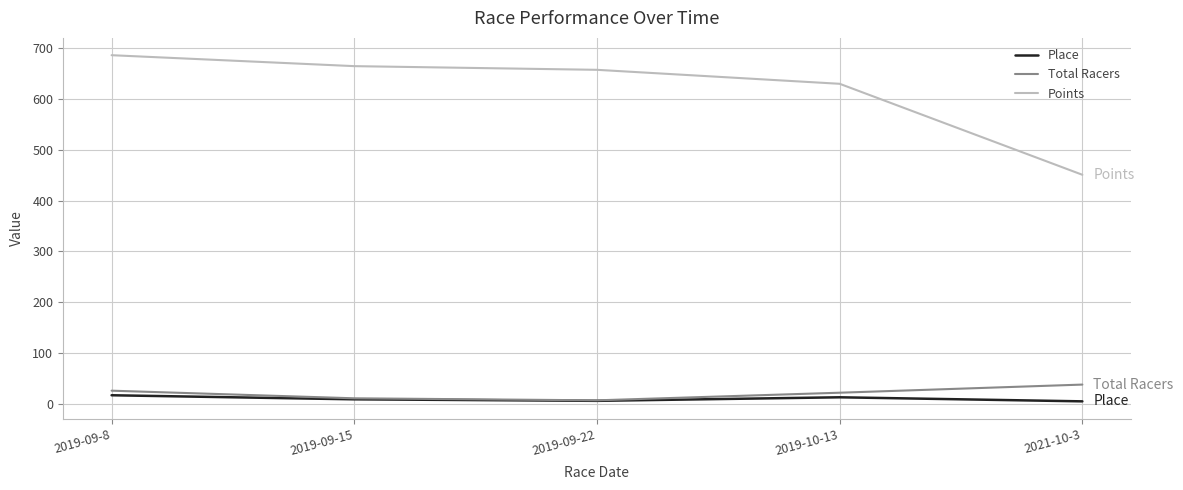

Rank the series at 2021-10-3 from lowest to highest value.

Place, Total Racers, Points